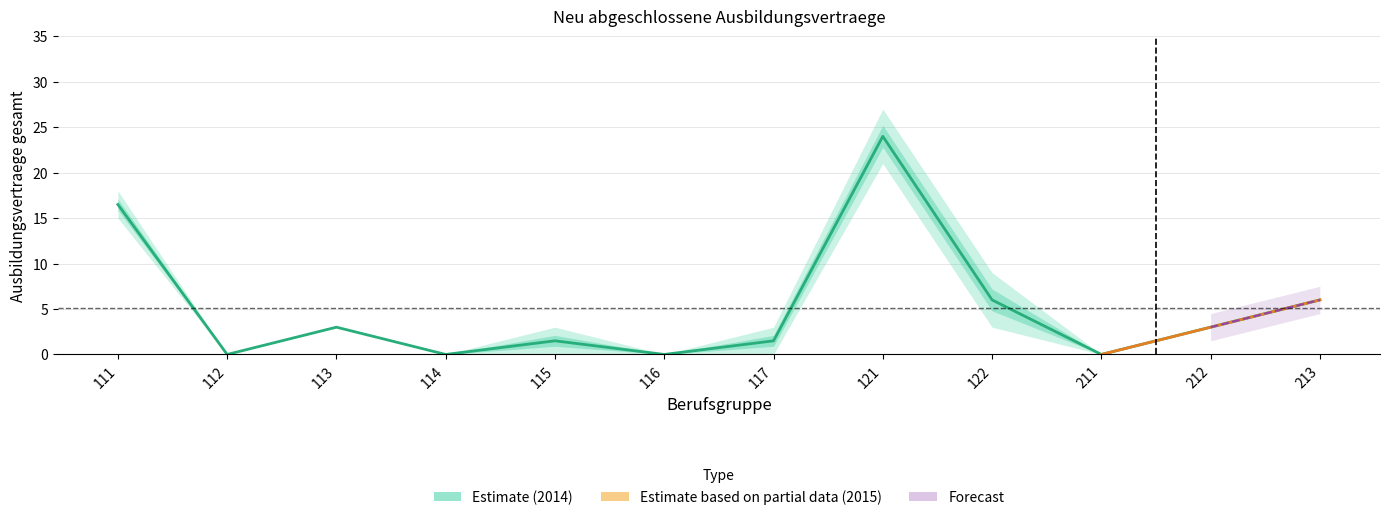

What is the greatest value displayed?

24.0